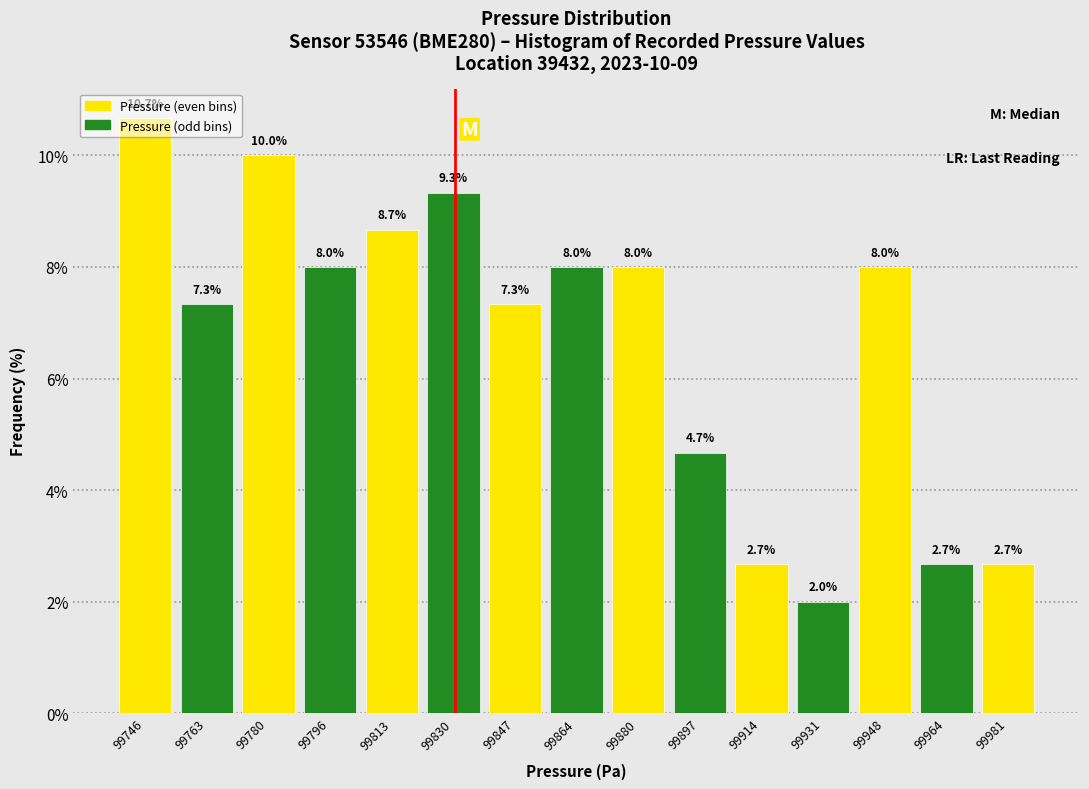

Over which range of the x-axis is the bar tallest?

99738 to 99754